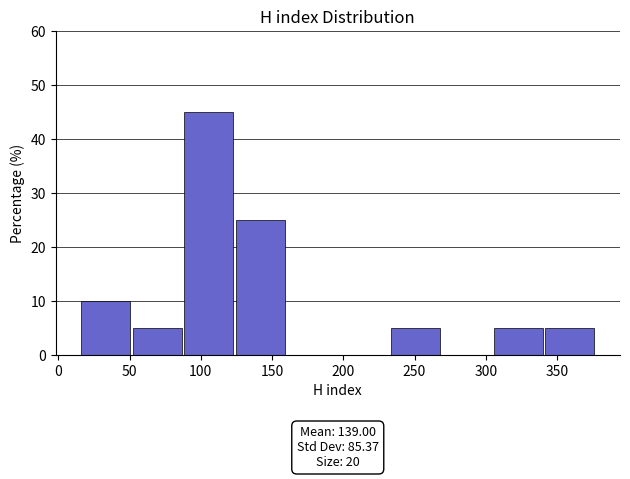

Over which range of the x-axis is the bar tallest?

90 to 125